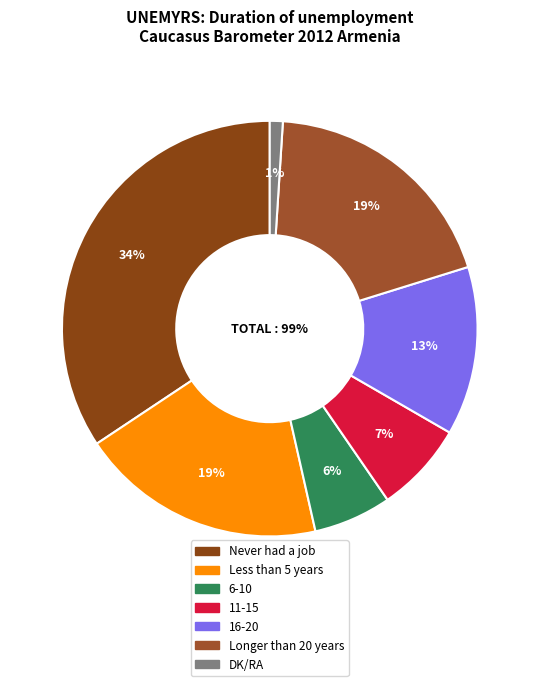

To the nearest percent, what is the difference between the largest and smallest slice percentages?

33%